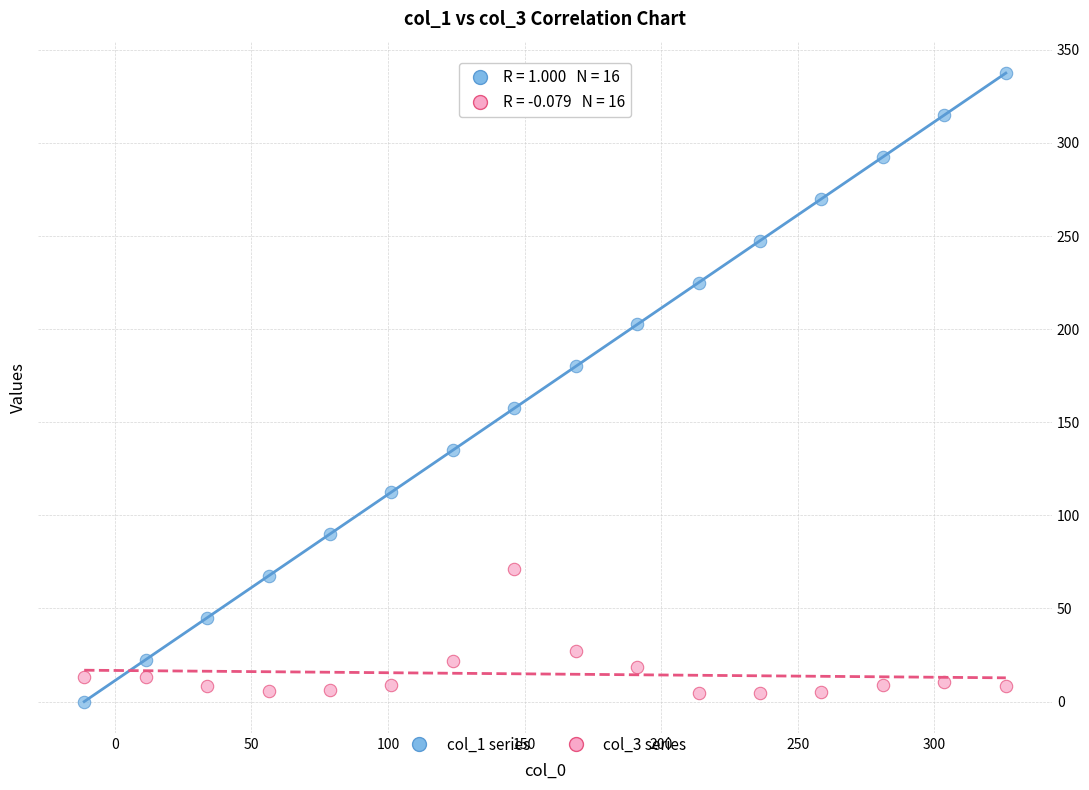

Which series has the widest spread of Y values?

col_1 series